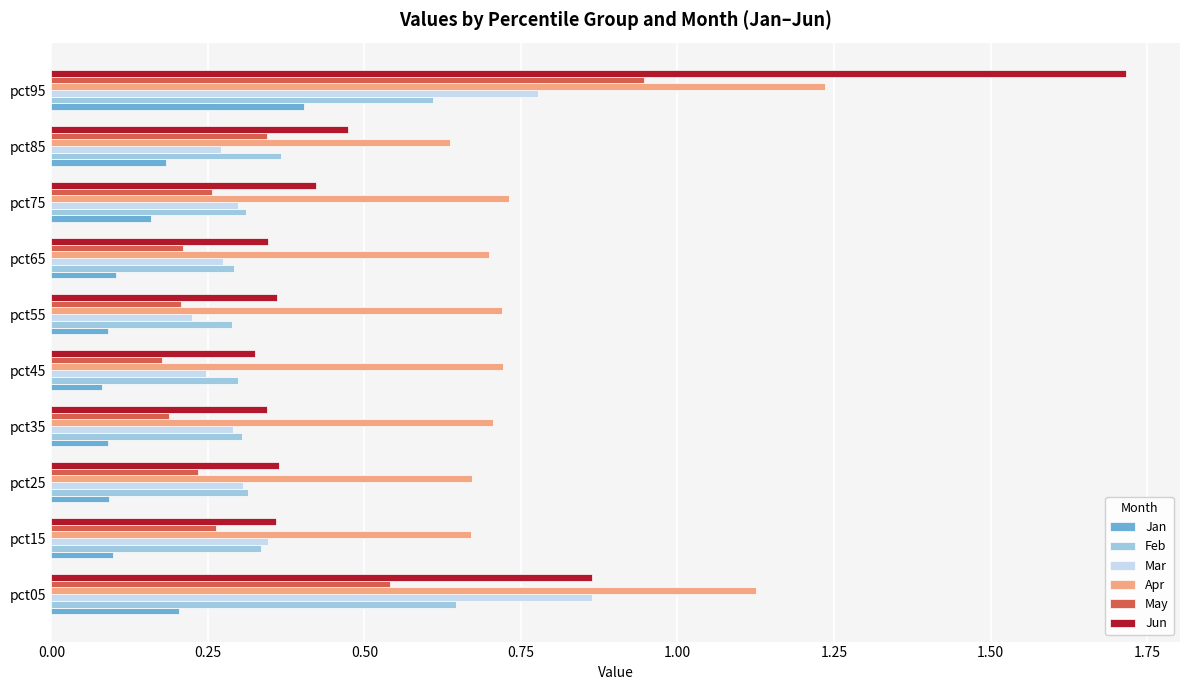

At which label does Apr reach its peak?

pct95